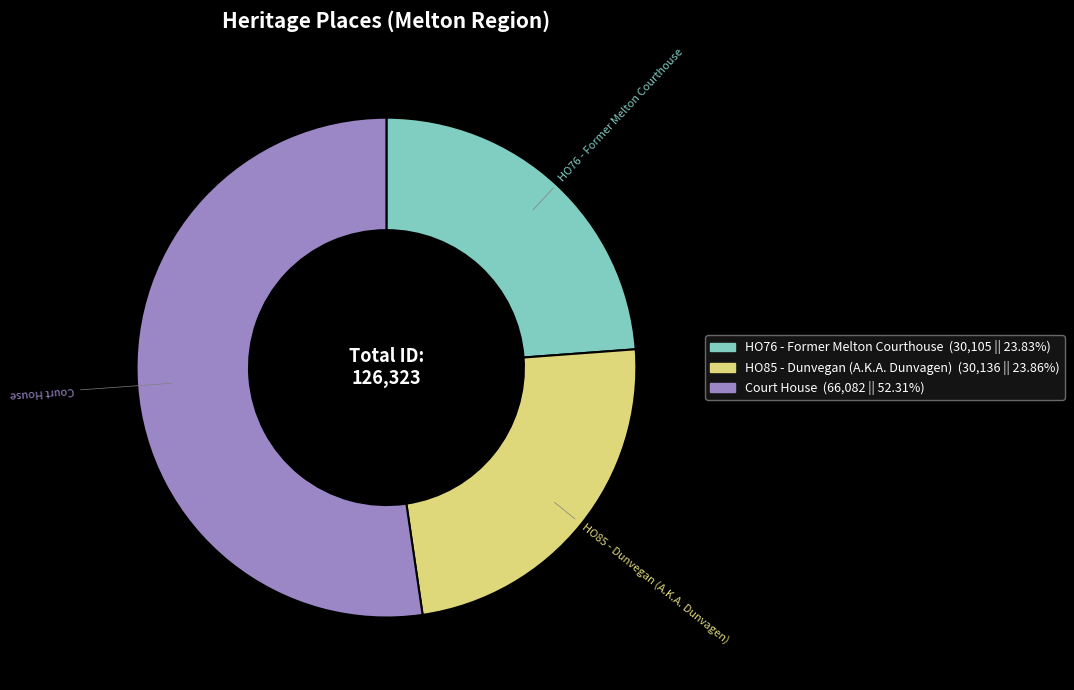

Does any single category account for the majority?

Yes